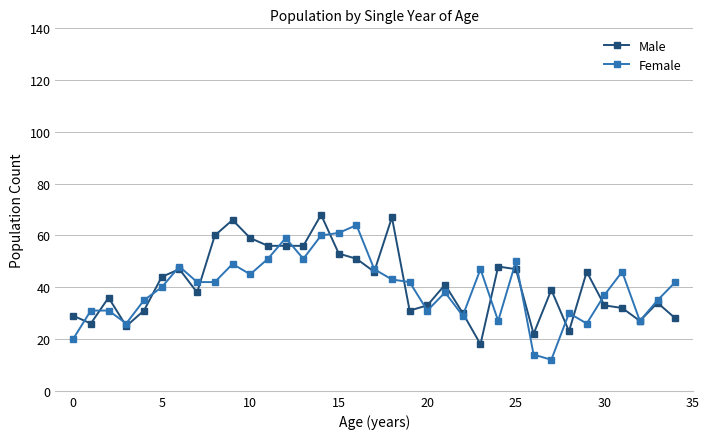

What is the value of the Male point at the 25th from the left?

48